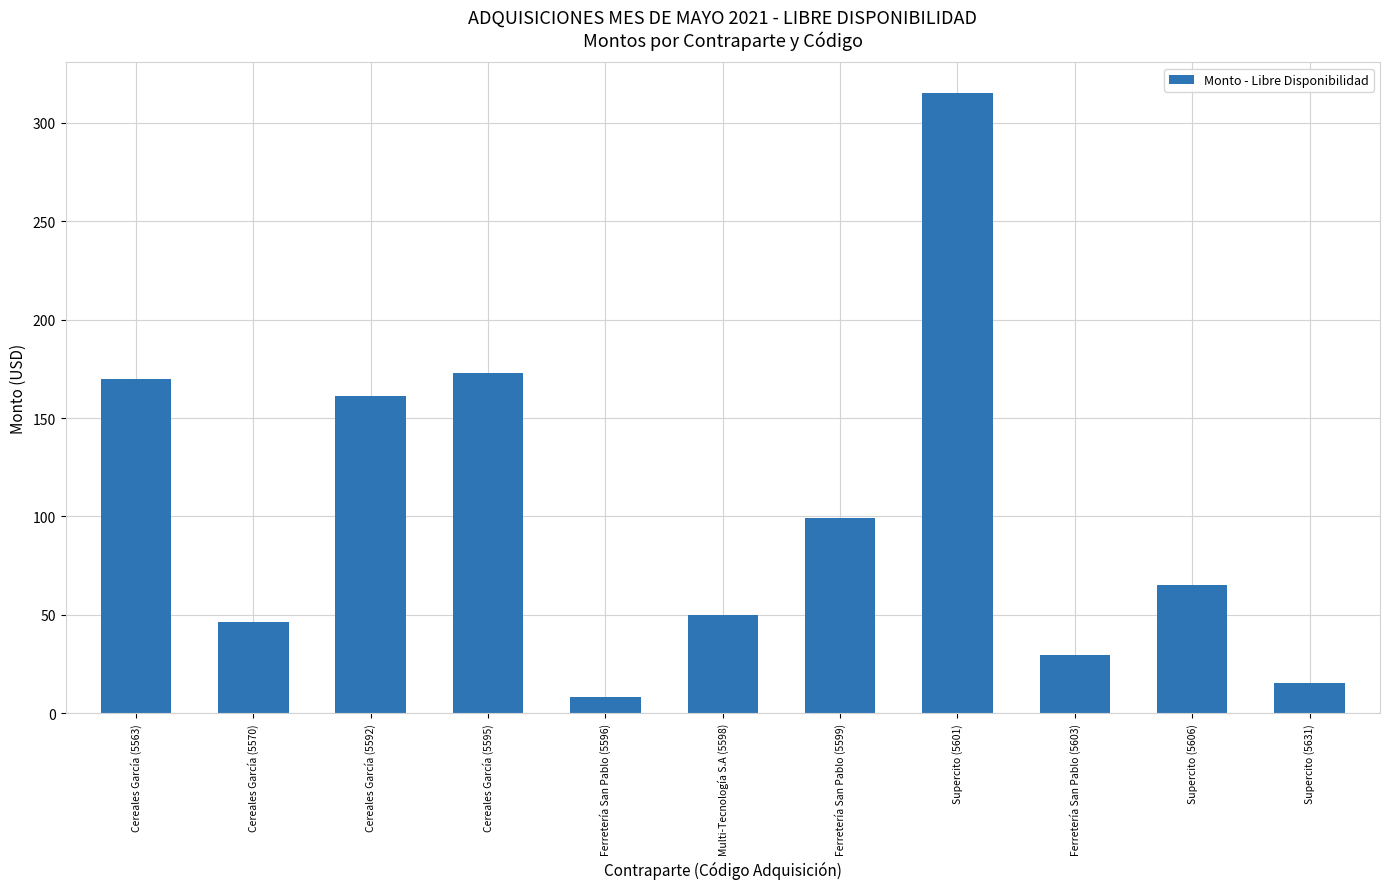

The value at Multi-Tecnología S.A (5598) is 78.1. True or false?

False